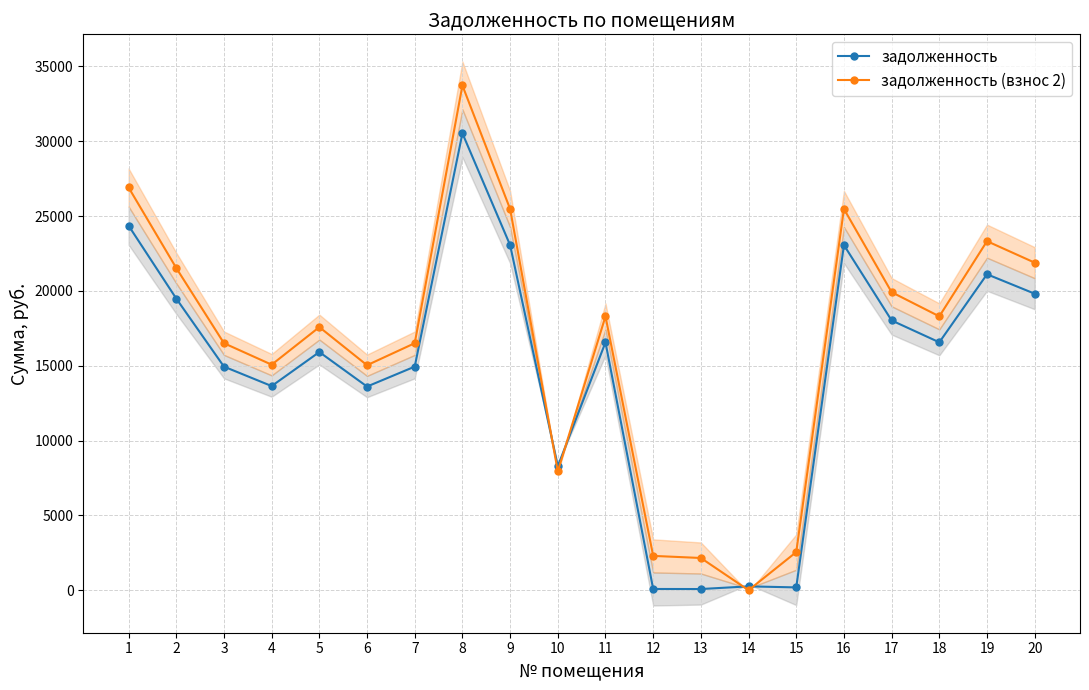

At which category does задолженность reach its first local peak?

5